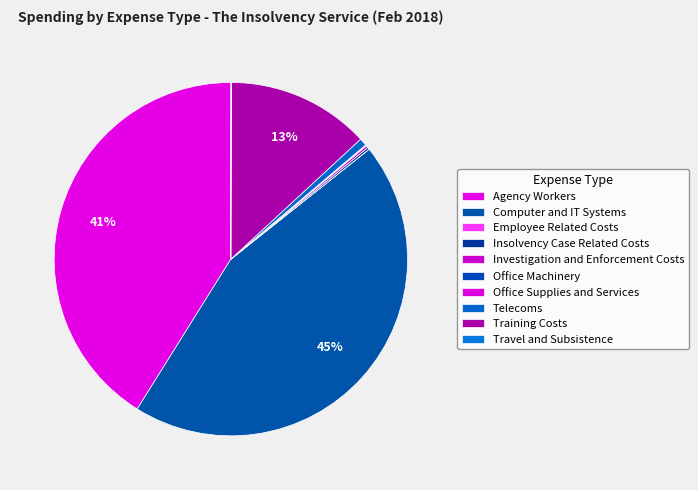

To the nearest percent, what portion does Computer and IT Systems represent?

45%